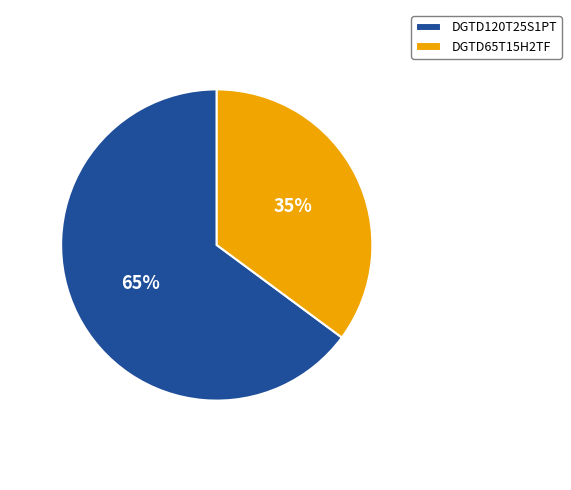

How many slices are in this pie chart?

2